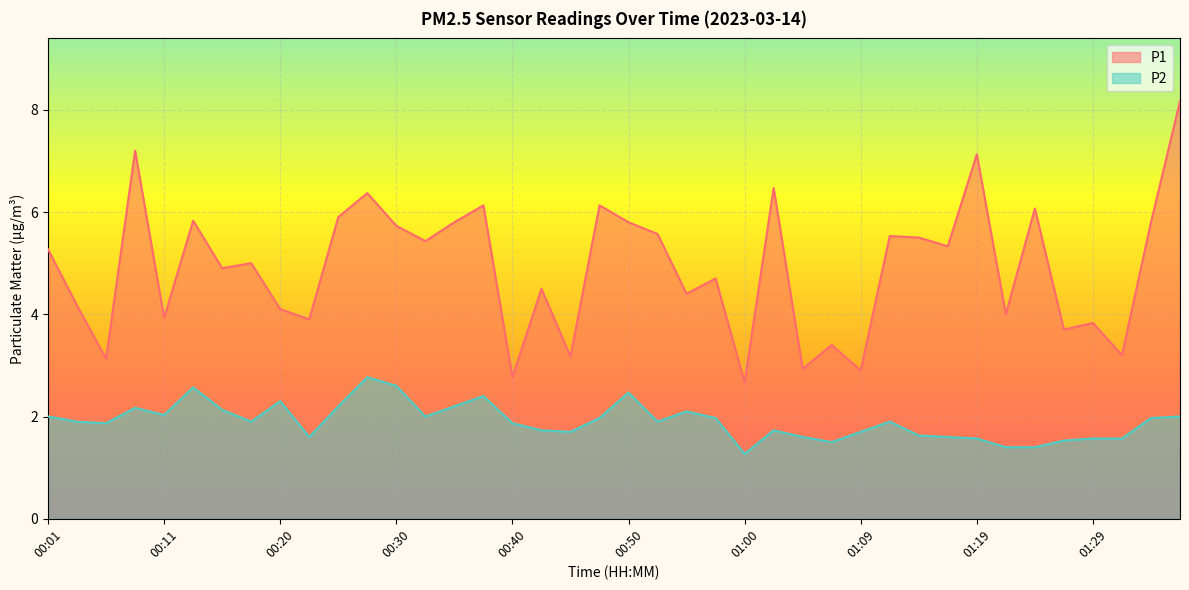

What are all the series names shown in the legend?

P1, P2